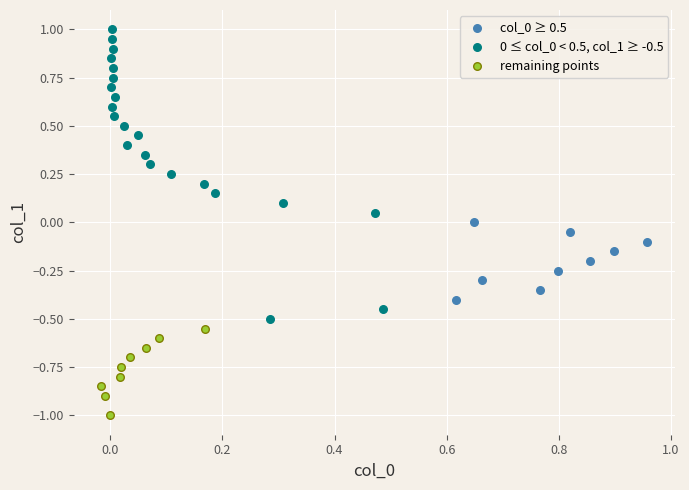

Which series has the largest Y range (max minus min)?

0 ≤ col_0 < 0.5, col_1 ≥ -0.5